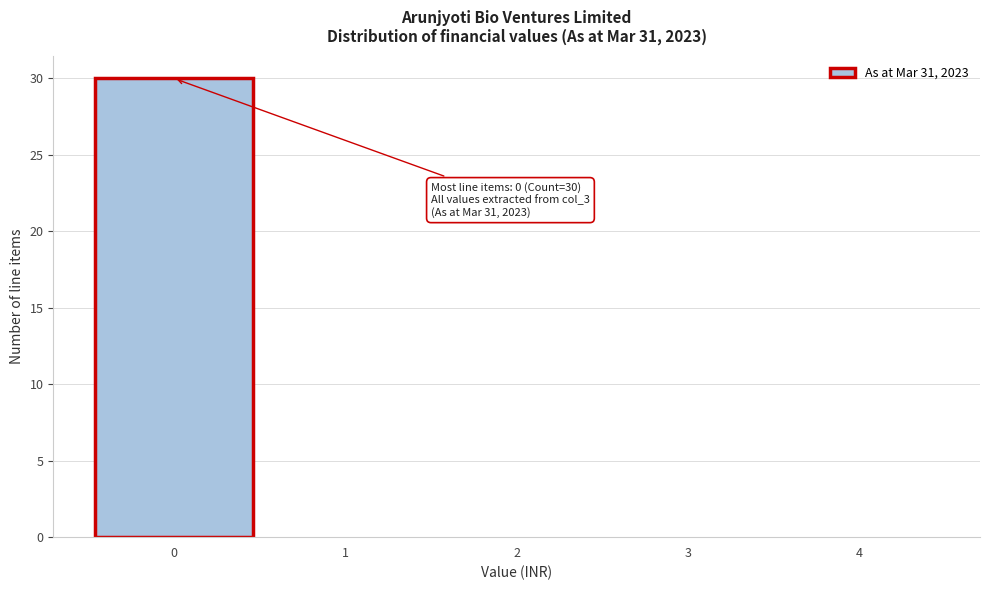

Which range on the x-axis has the tallest bar?

-0.5 to 0.5